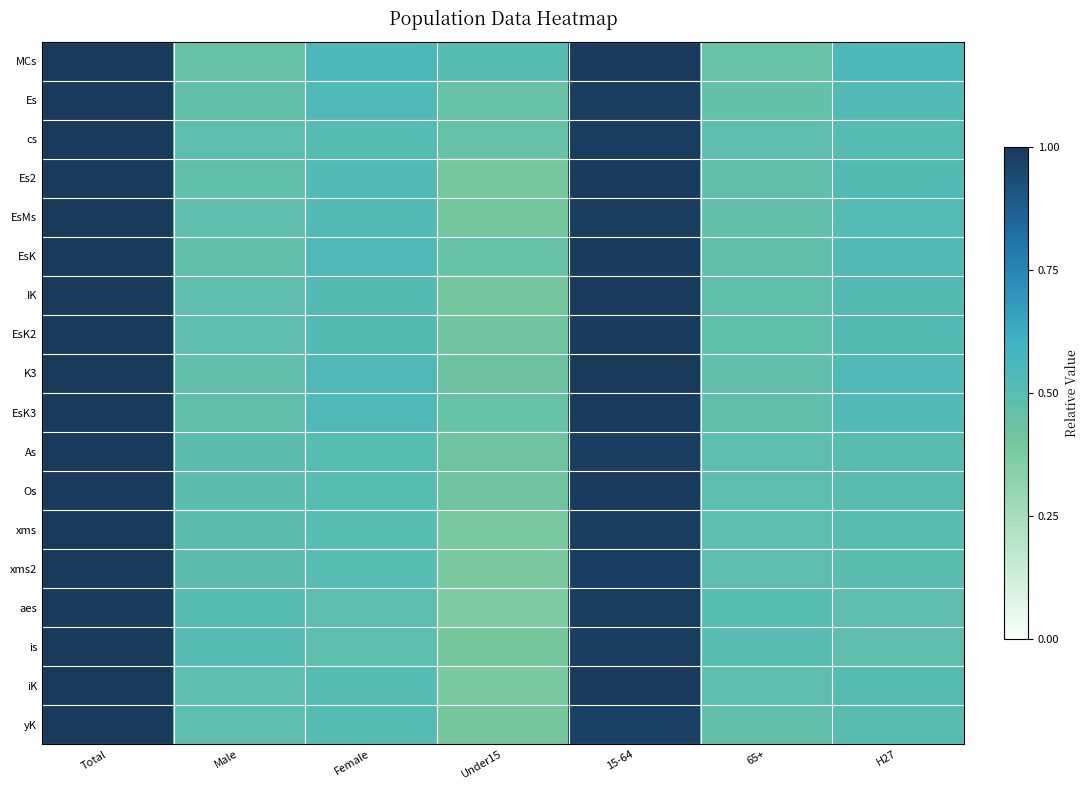

At how many categories does at least one series exceed 0?

7